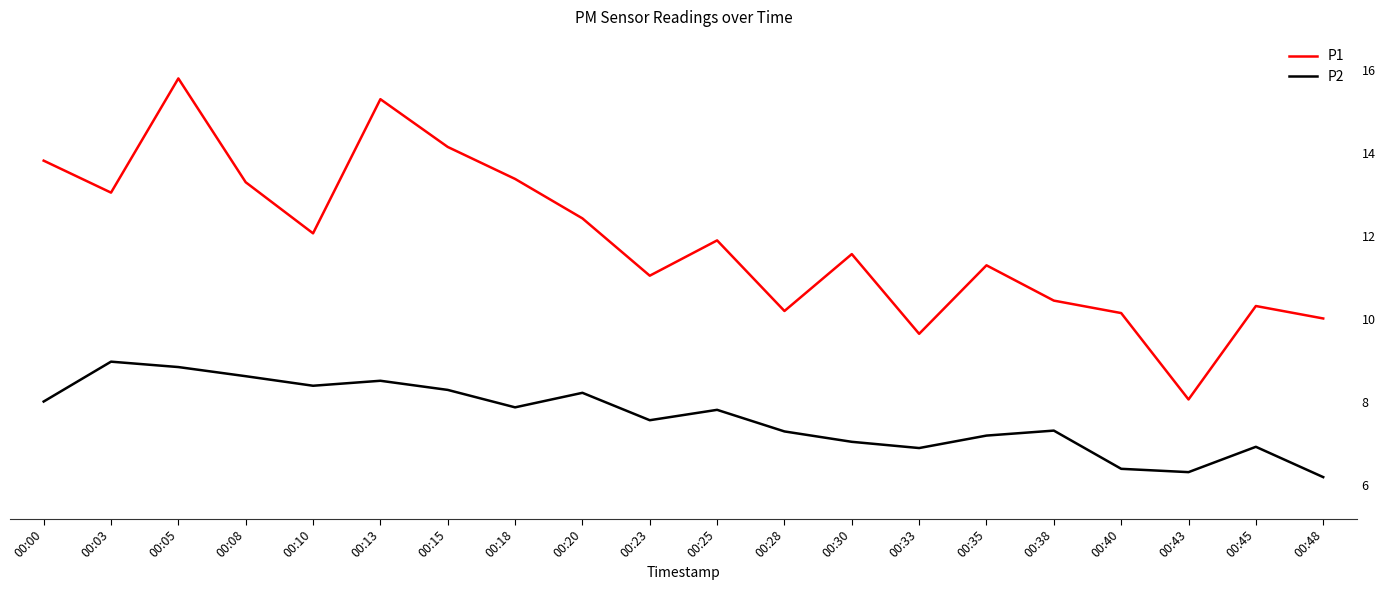

What is the minimum value for P2?

6.2